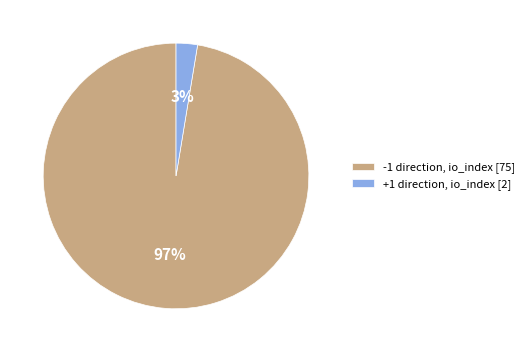

How many segments does this pie chart have?

2